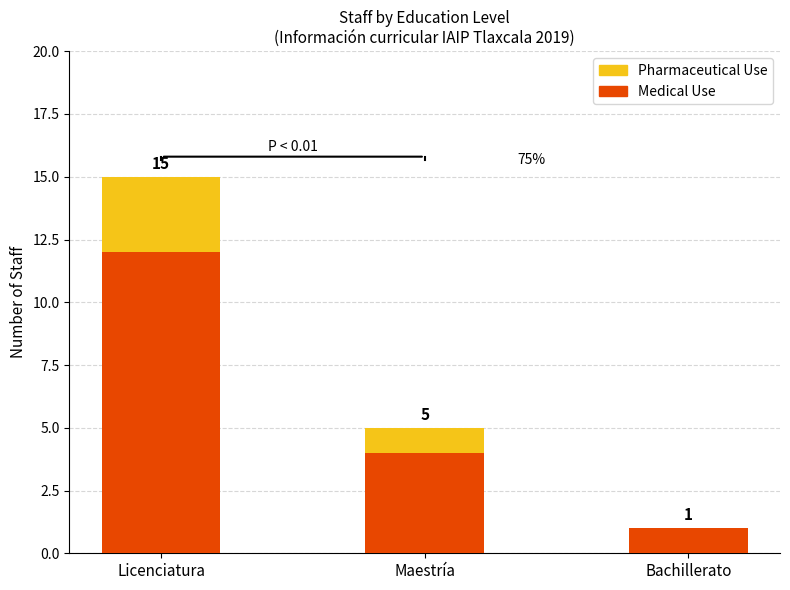

At which category is the sum across all series the highest?

Licenciatura